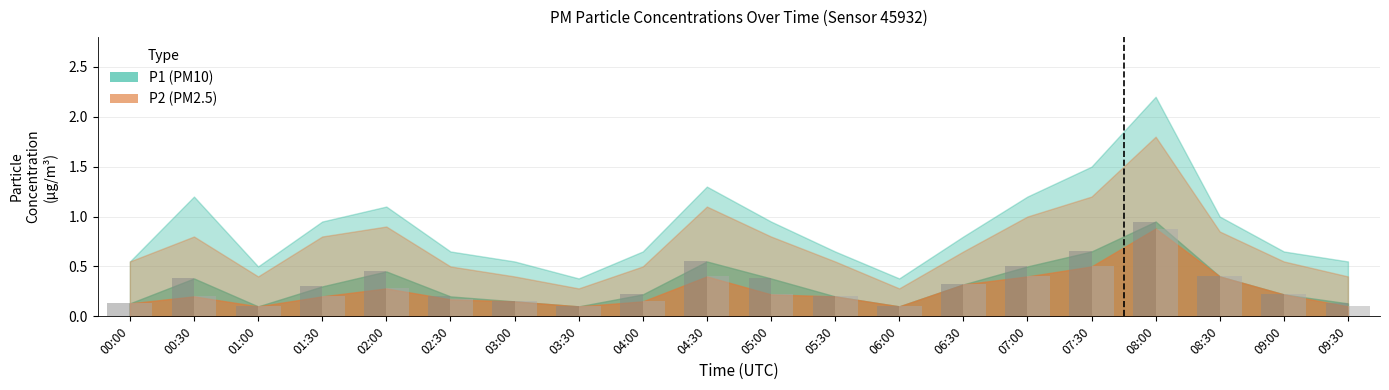

Between 02:30 and 00:00, which is larger?

02:30